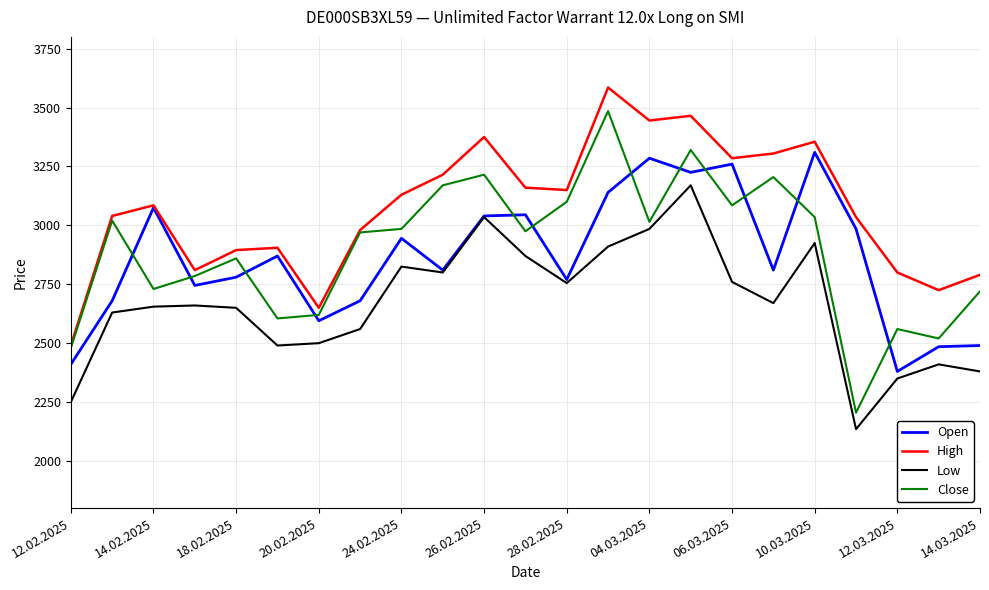

Which series has the largest total across all categories?

High